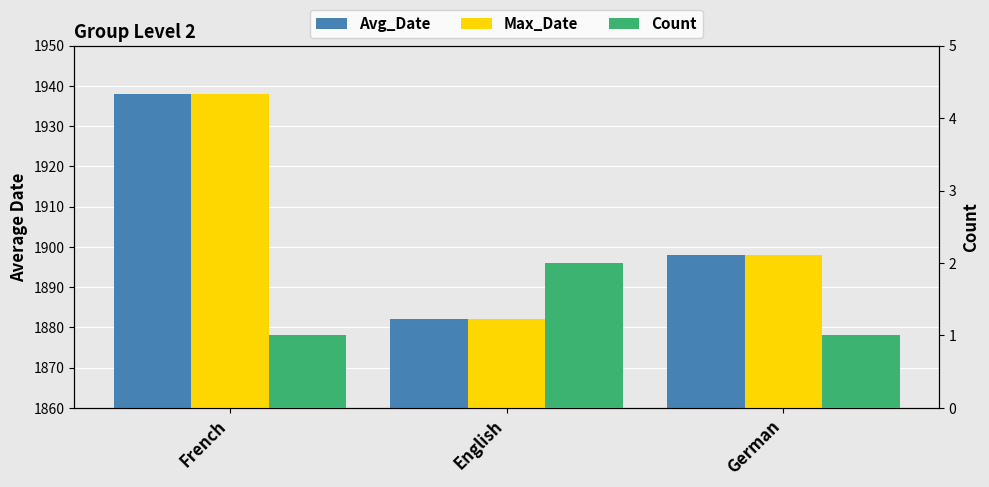

List the labels in order of Max_Date value, largest first.

French, German, English